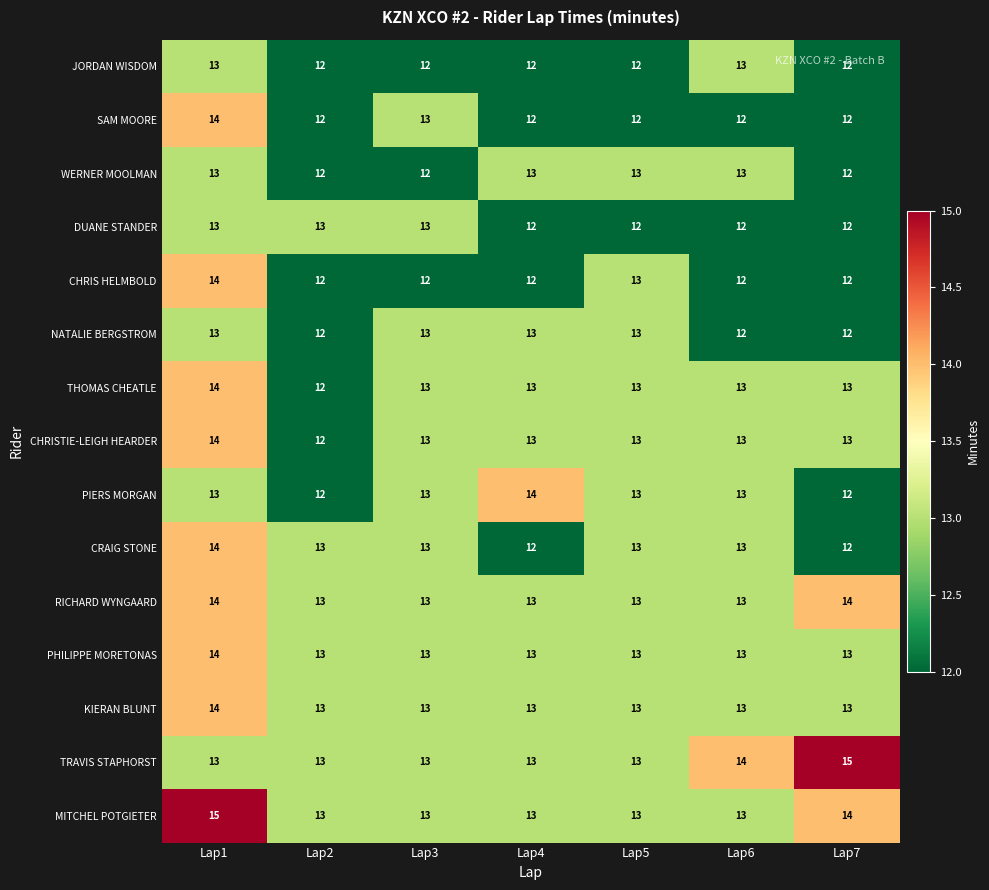

What is the sum of the JORDAN WISDOM values at Lap2 and Lap5?

24